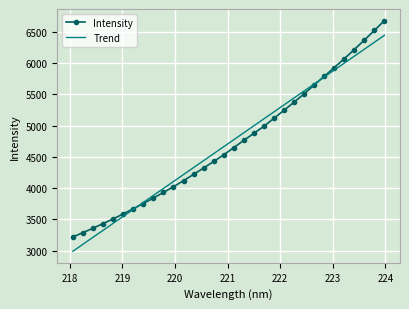

What is the greatest value displayed?

6684.3